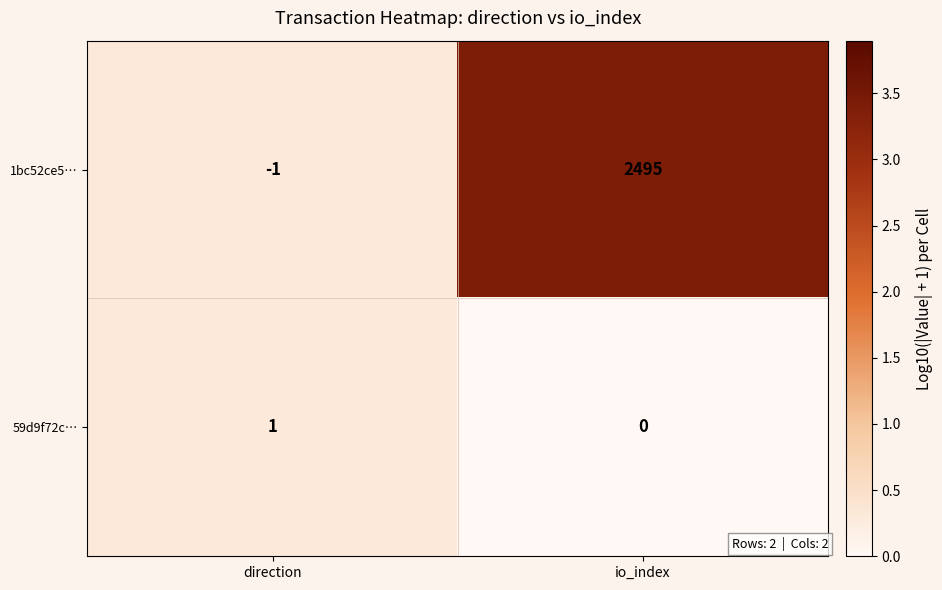

Which series changed the most between direction and io_index?

1bc52ce5…